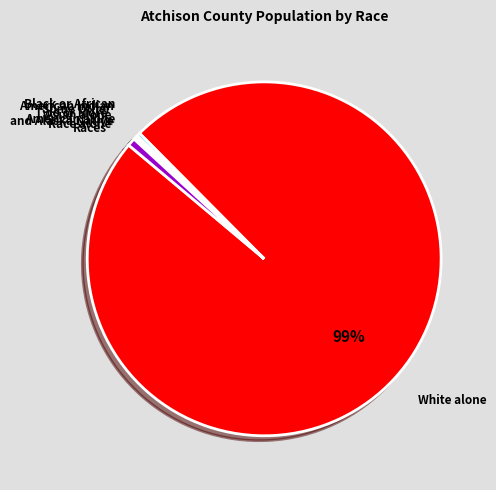

Which category accounts for the majority?

White alone